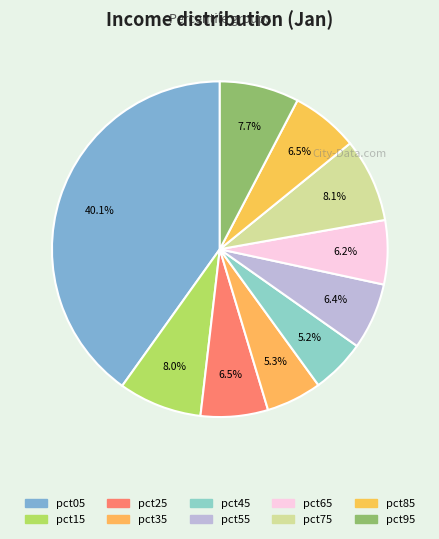

To the nearest percent, what is the difference between the pct55 and pct15 slice percentages?

2%